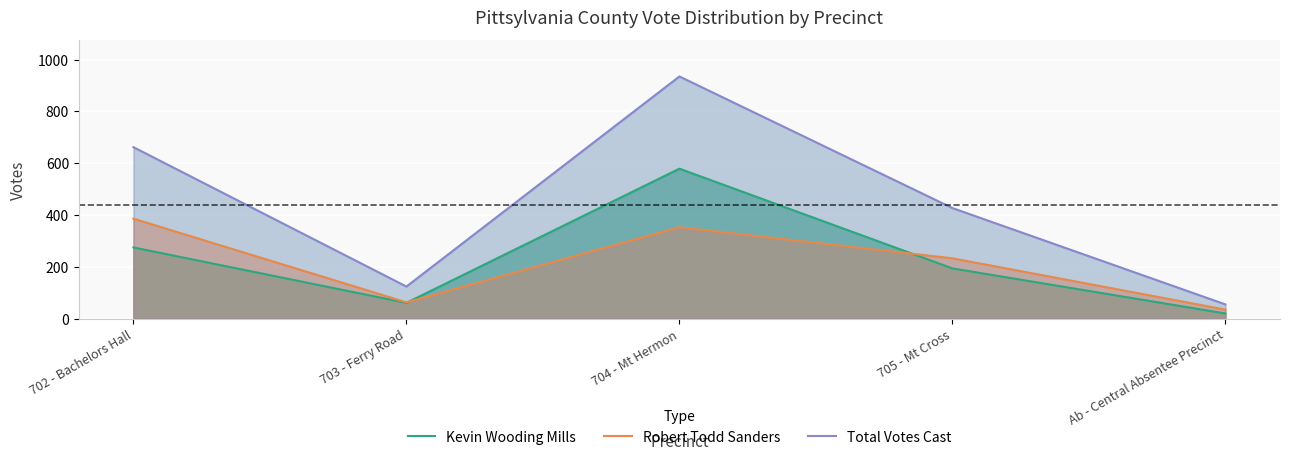

Which series changed the most between 705 - Mt Cross and Ab - Central Absentee Precinct?

Total Votes Cast